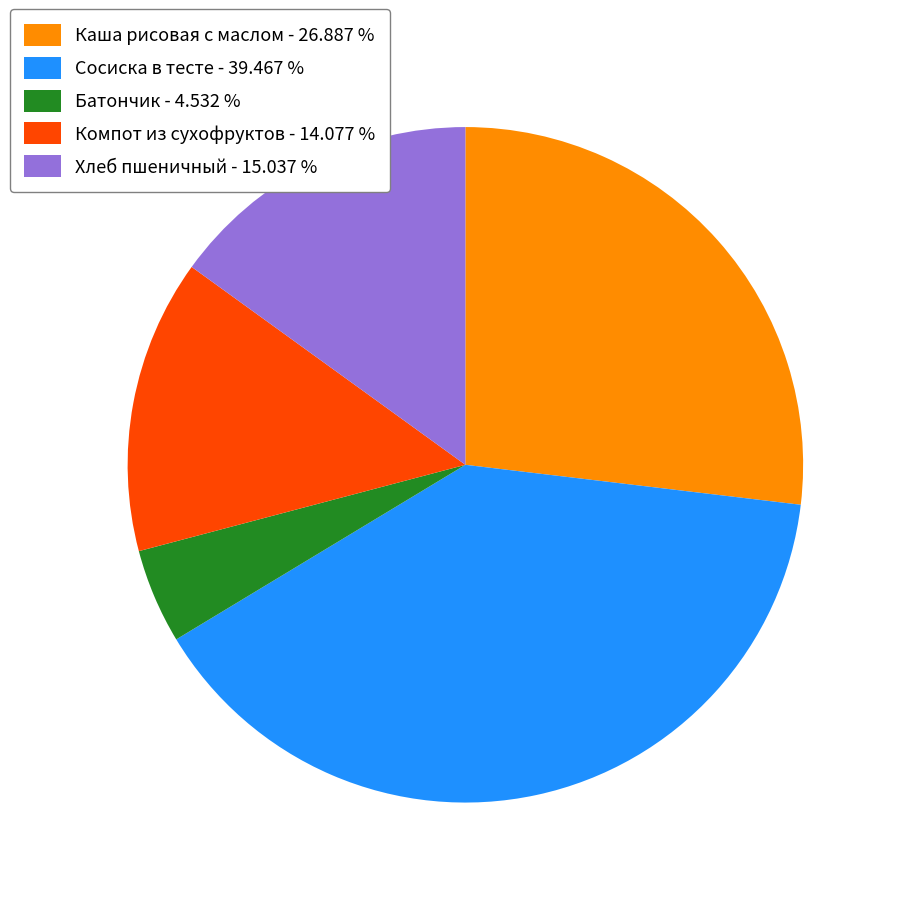

What is the ratio of the value at Сосиска в тесте to the value at Компот из сухофруктов?

2.8